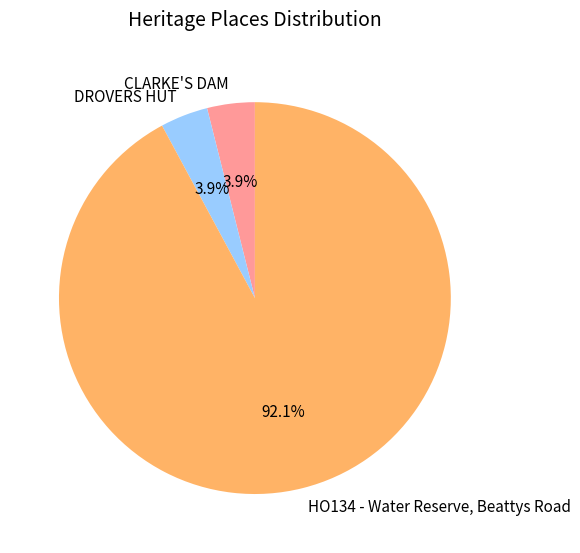

Approximately how many times larger is the value at CLARKE'S DAM compared to DROVERS HUT?

1.0